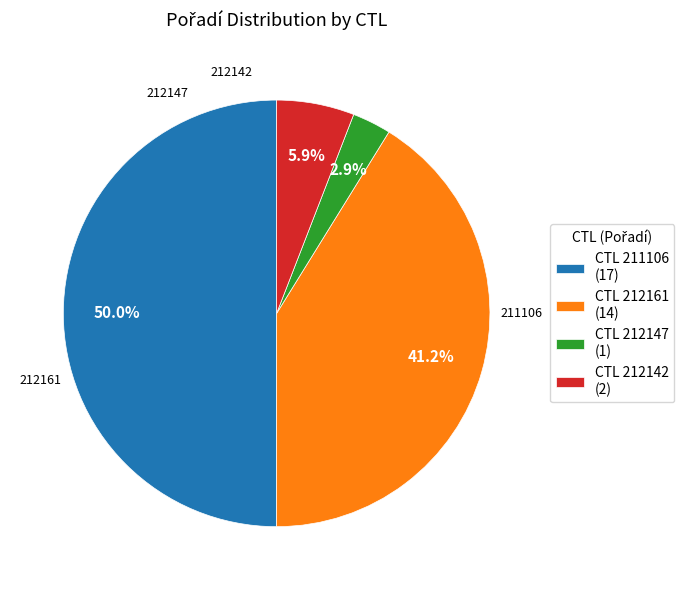

What is the smallest slice in the pie chart?

CTL 212147 (1)